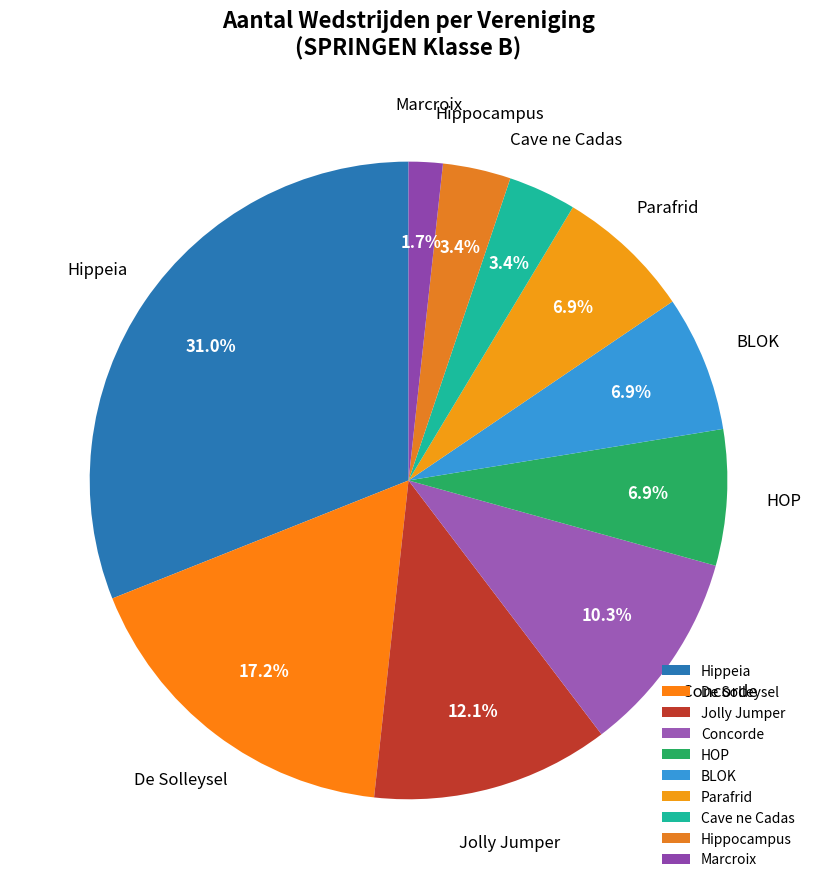

Is the sum of Cave ne Cadas and Jolly Jumper greater than half?

No